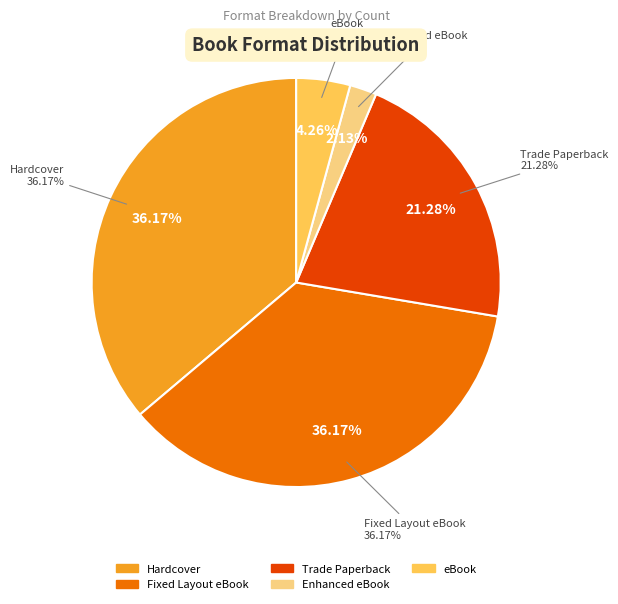

Is there a majority slice in this chart?

No